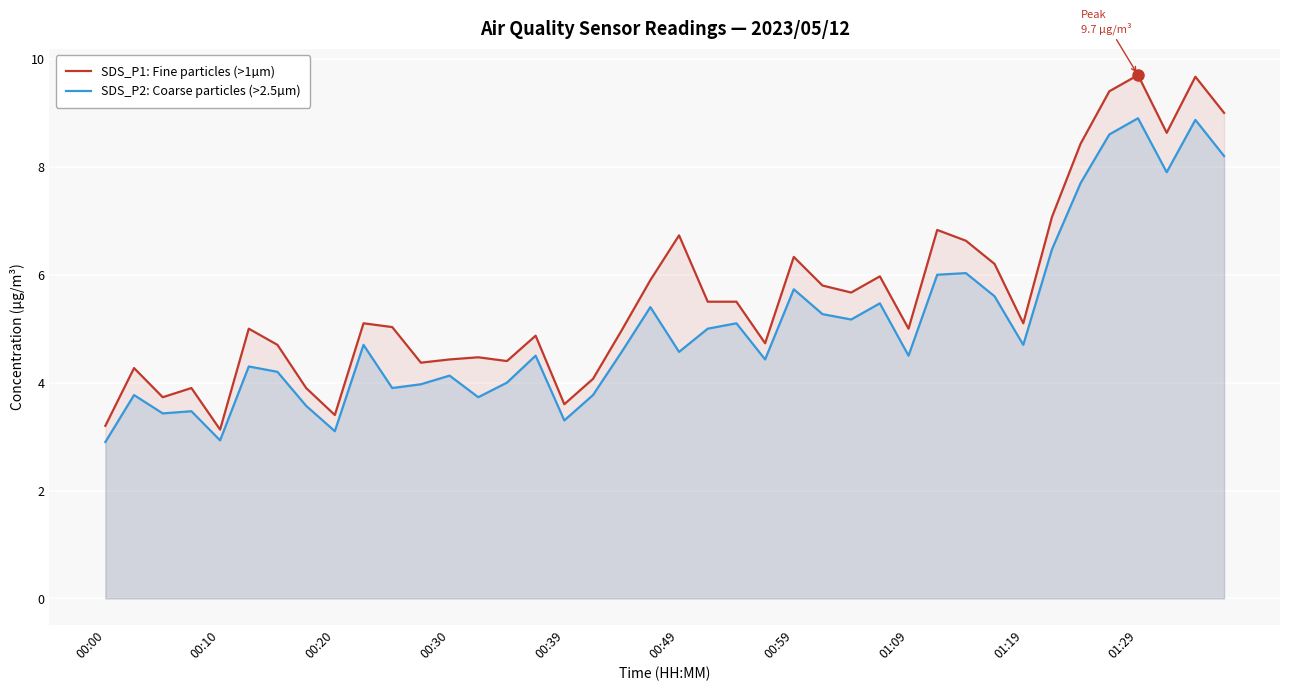

Which series has the largest range (max minus min)?

SDS_P1: Fine particles (>1µm)